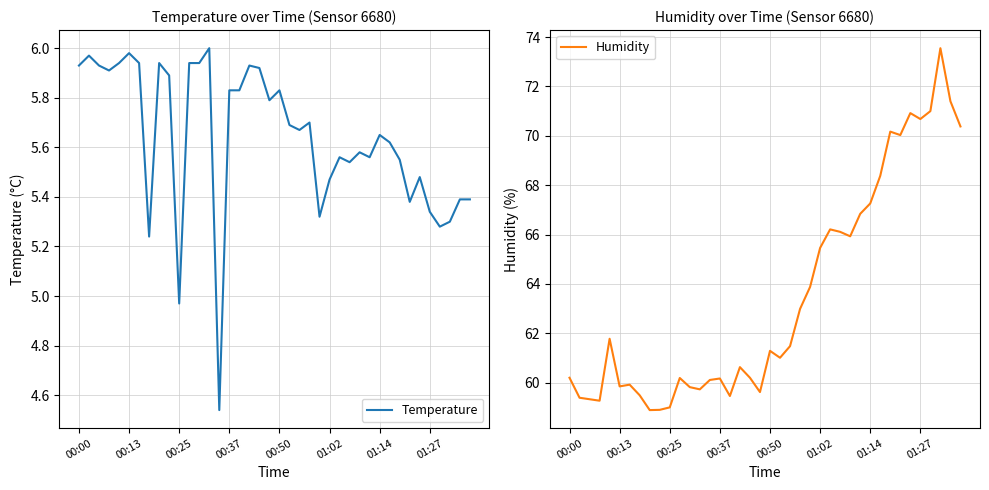

Count the number of categories in the chart.

40